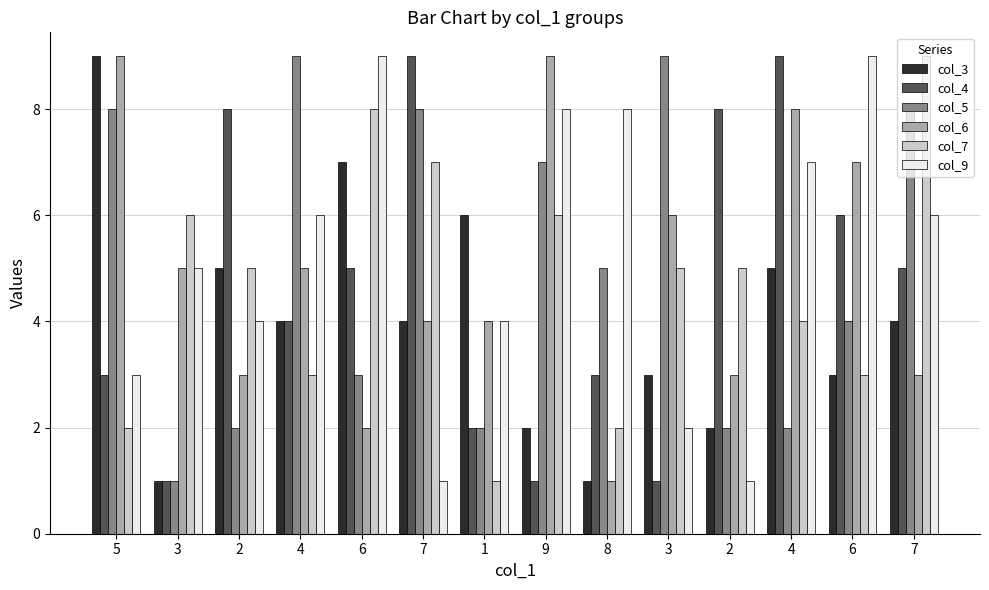

True or false: col_5 has a value of 2 at 2.

True